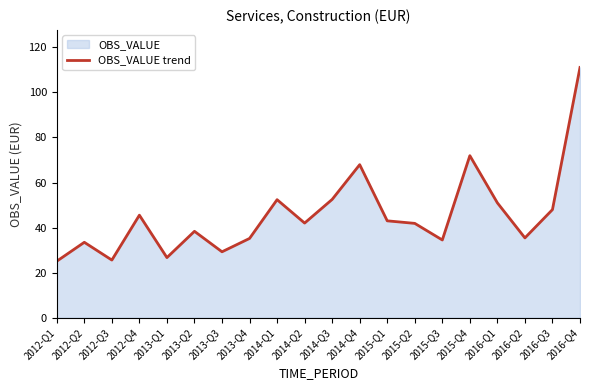

What is the ratio of the value at 2016-Q1 to the value at 2012-Q3?

2.0